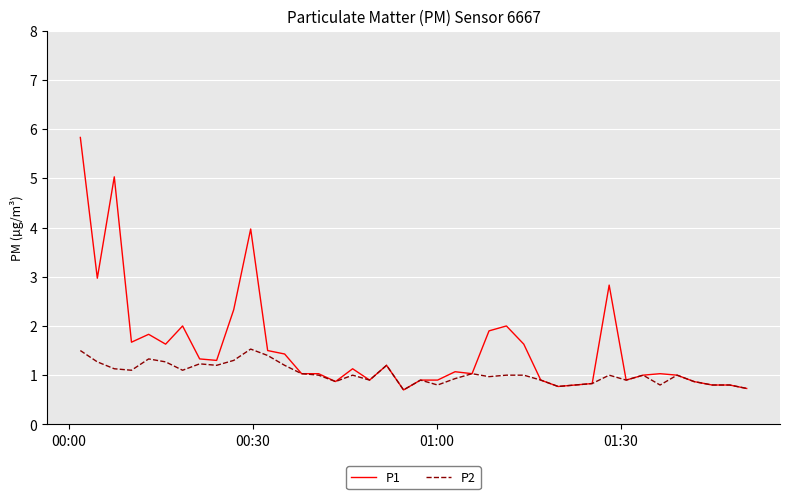

Rank the series by their average value, from lowest to highest.

P2, P1